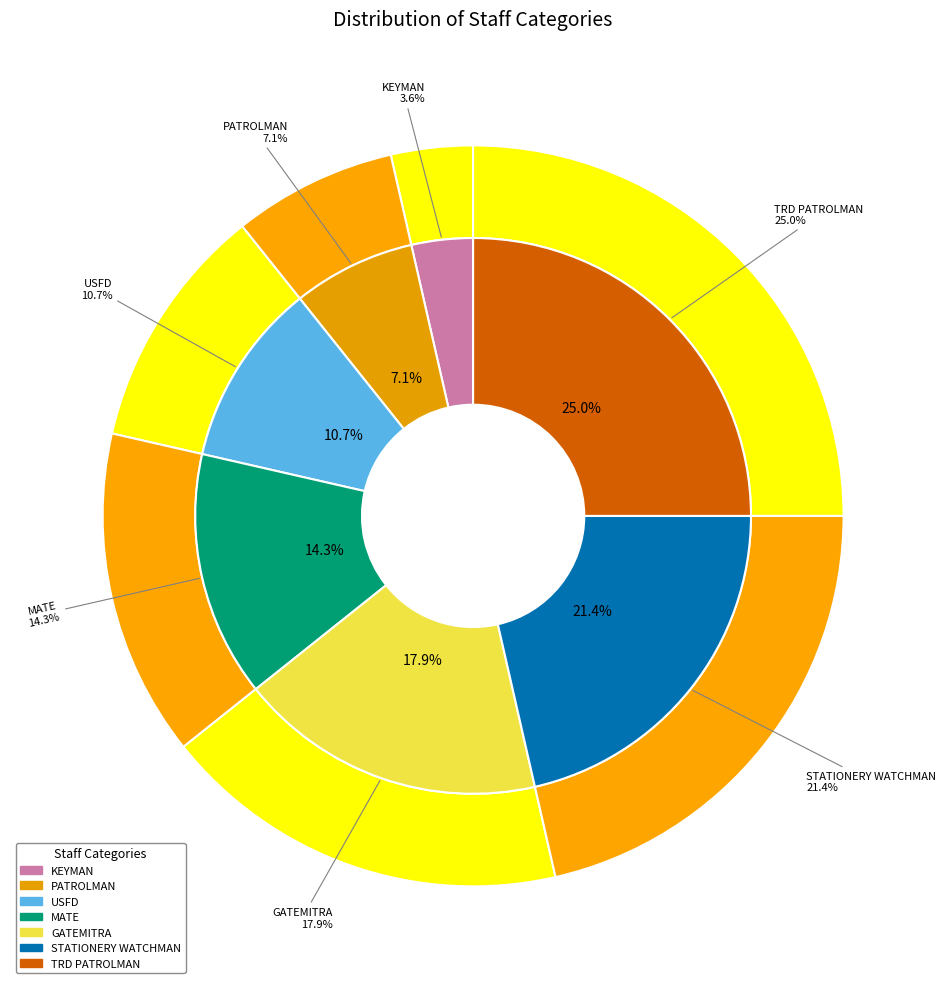

To the nearest percent, what is the difference between the largest and smallest slice percentages?

21%